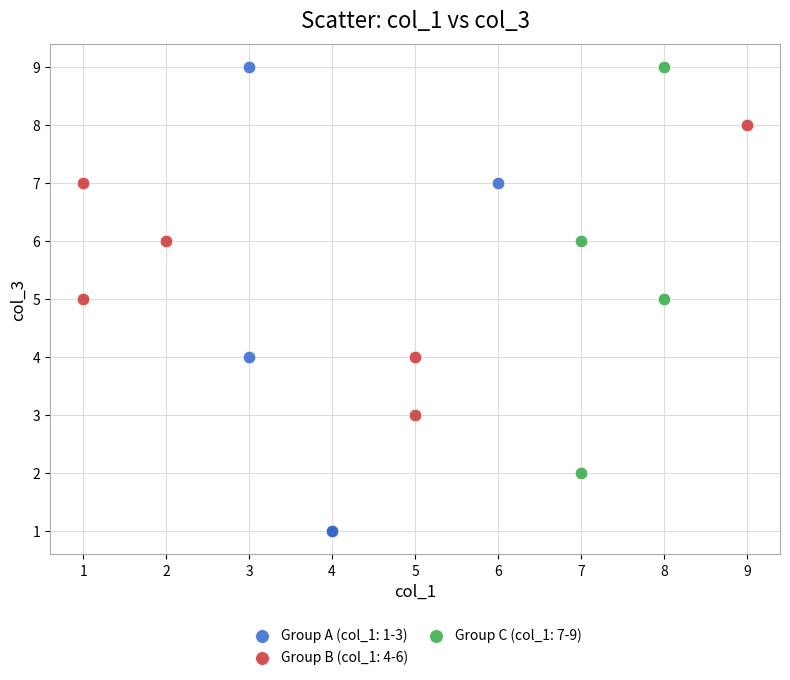

Which series contains the lowest Y value?

Group A (col_1: 1-3)